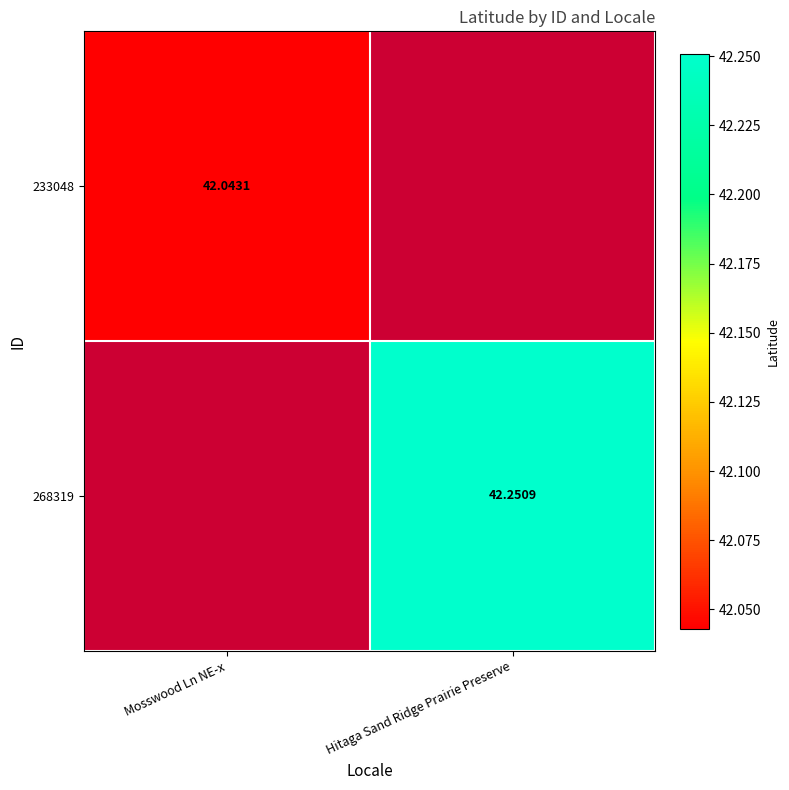

The value of 233048 at Mosswood Ln NE-x is 42.0. True or false?

True